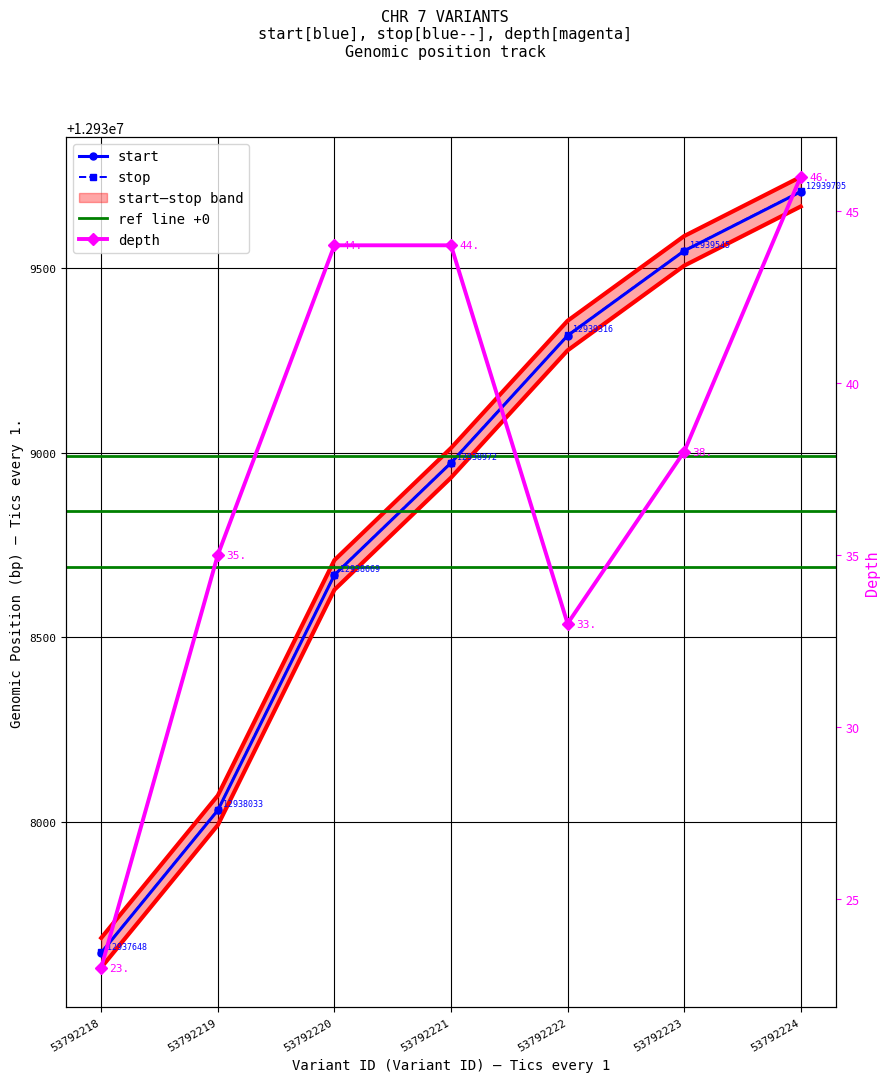

Count the number of categories in the chart.

7